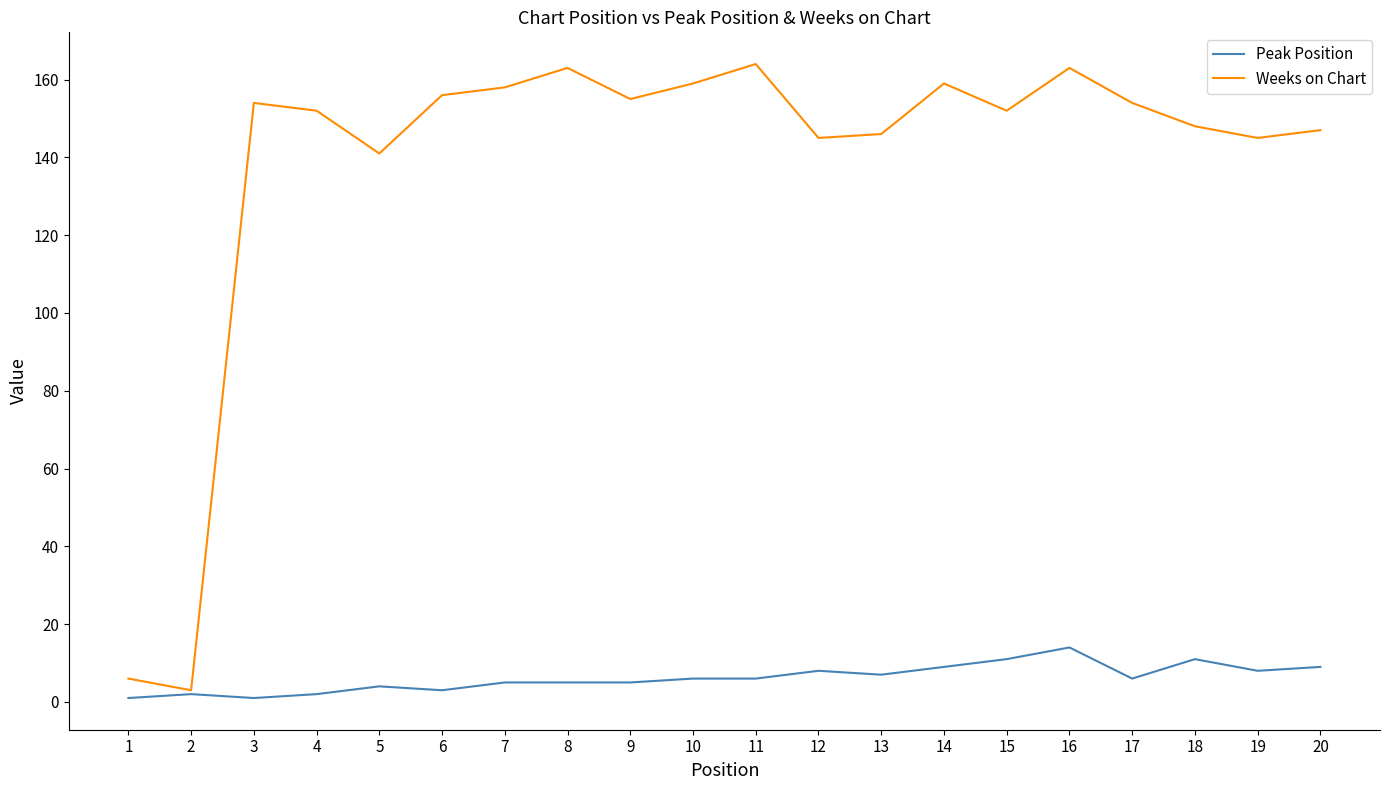

At which category is the sum across all series the highest?

16